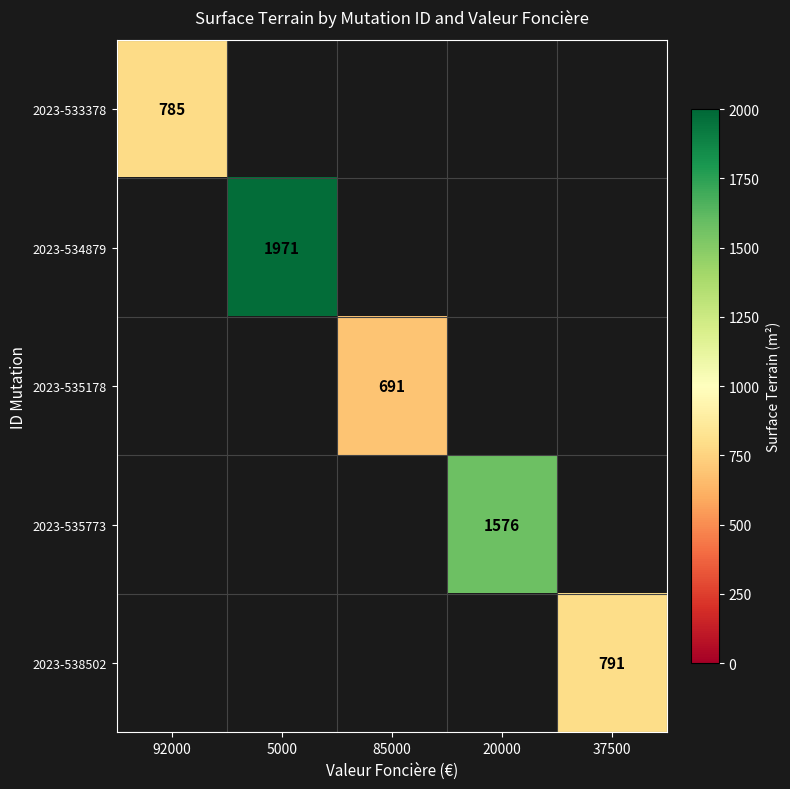

At how many categories does at least one series exceed 1062?

2